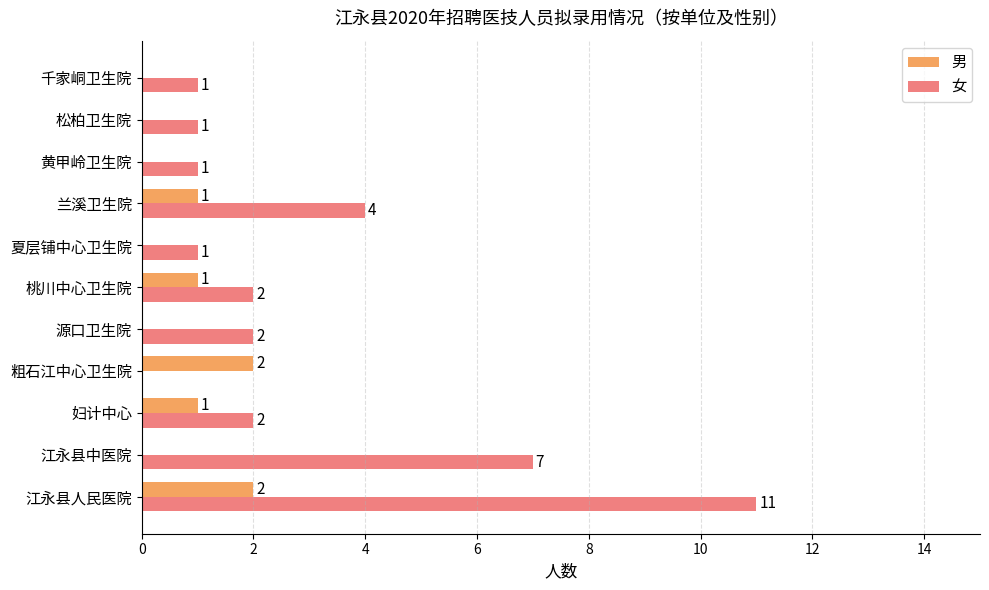

Which series has the largest total across all categories?

女